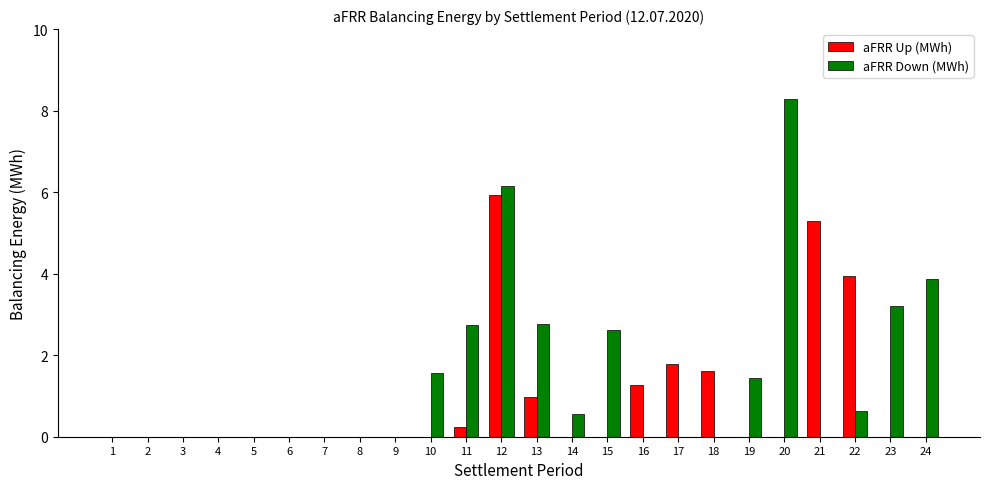

What is the average value of the aFRR Down (MWh) series?

1.4